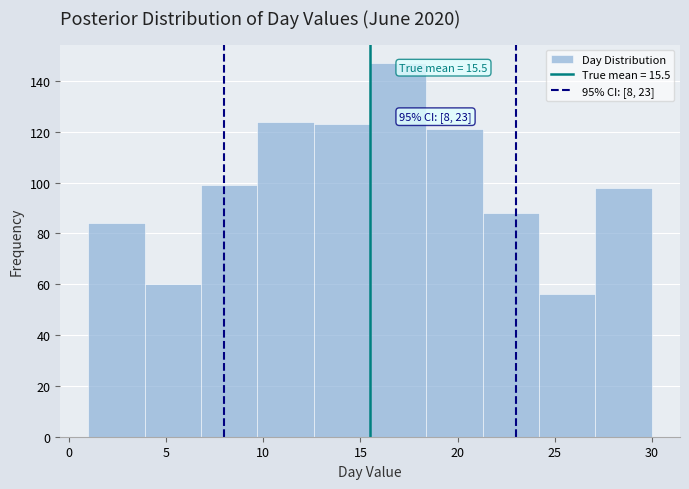

Which range on the x-axis has the tallest bar?

15.5 to 18.4